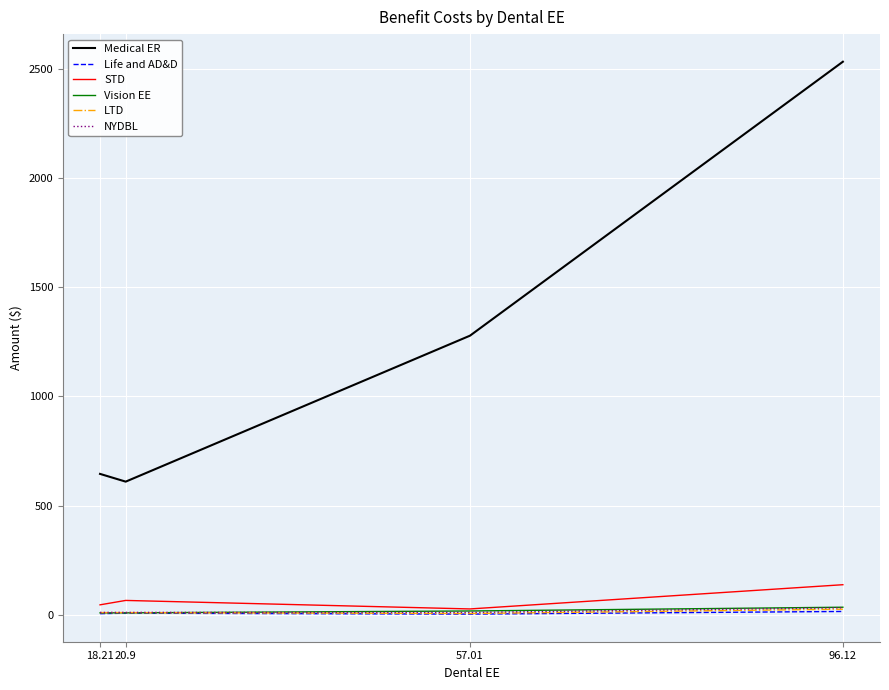

What is the difference between the maximum and second lowest values in the LTD series?

15.6